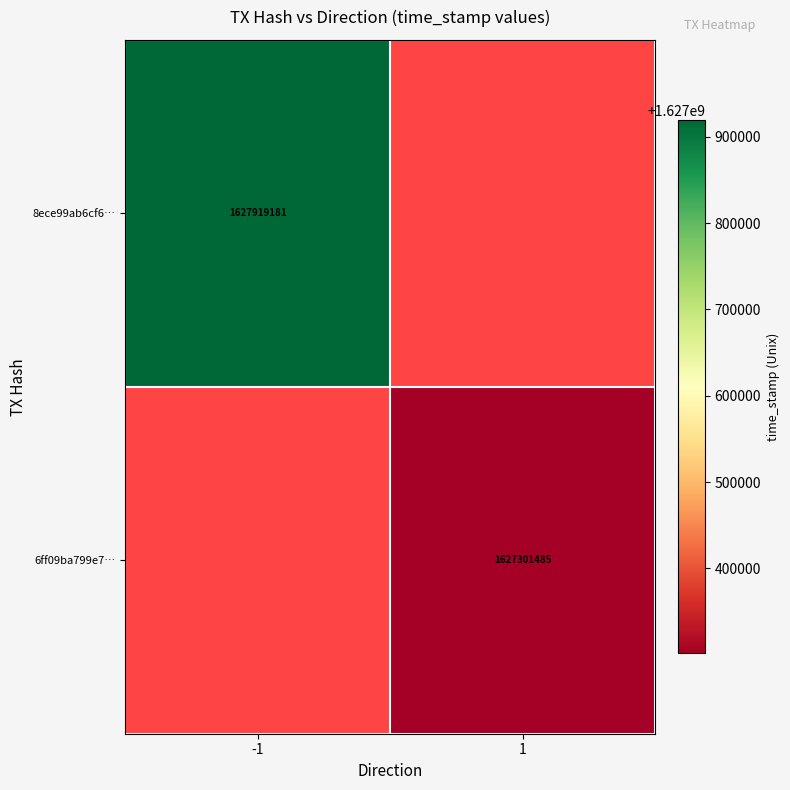

True or false: 6ff09ba799e7… has a value of 2726298417 at 1.

False